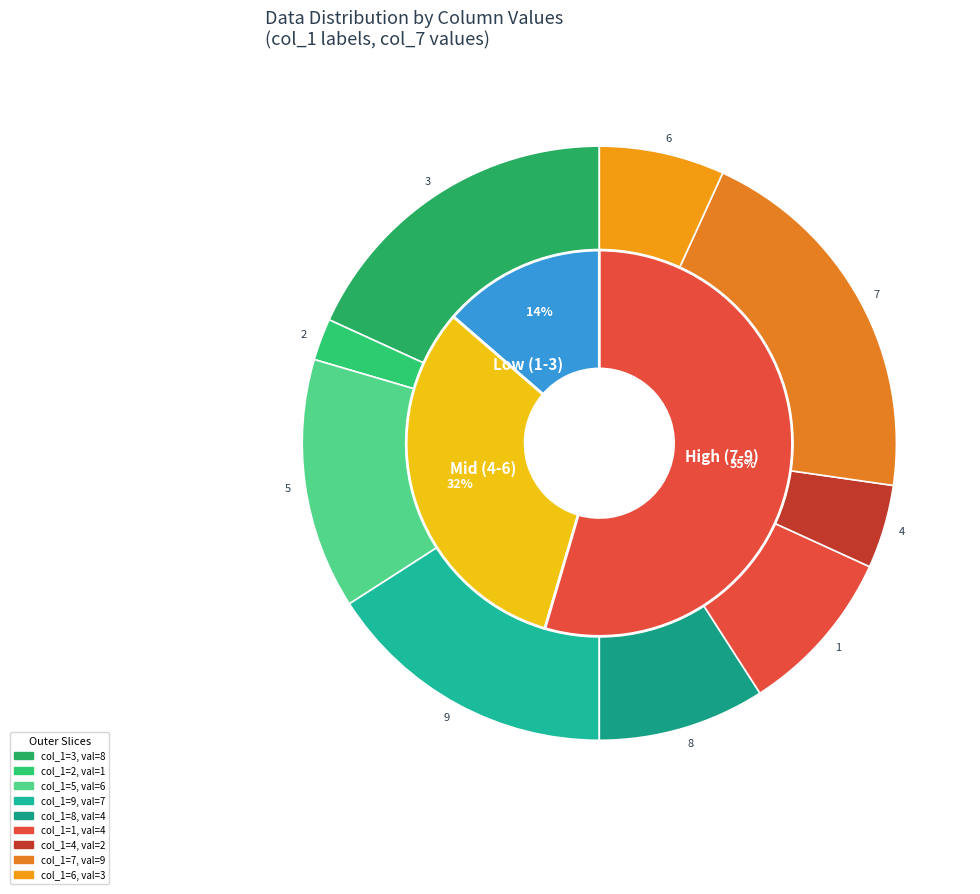

Combined, do 2 and 8 account for over 50%?

No